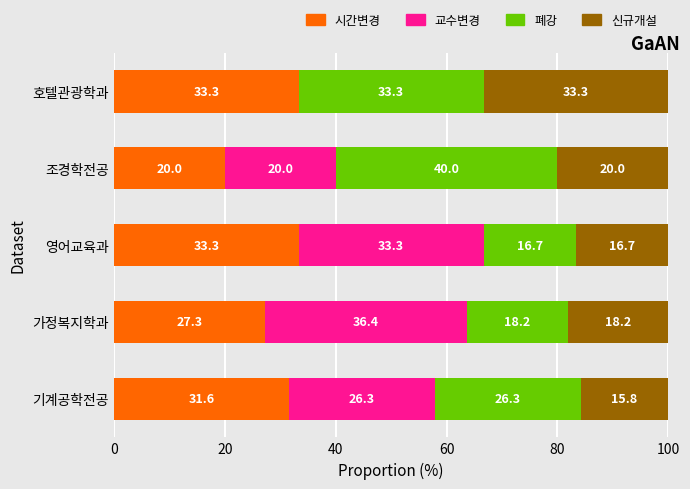

What is the average value of the 시간변경 series?

29.1